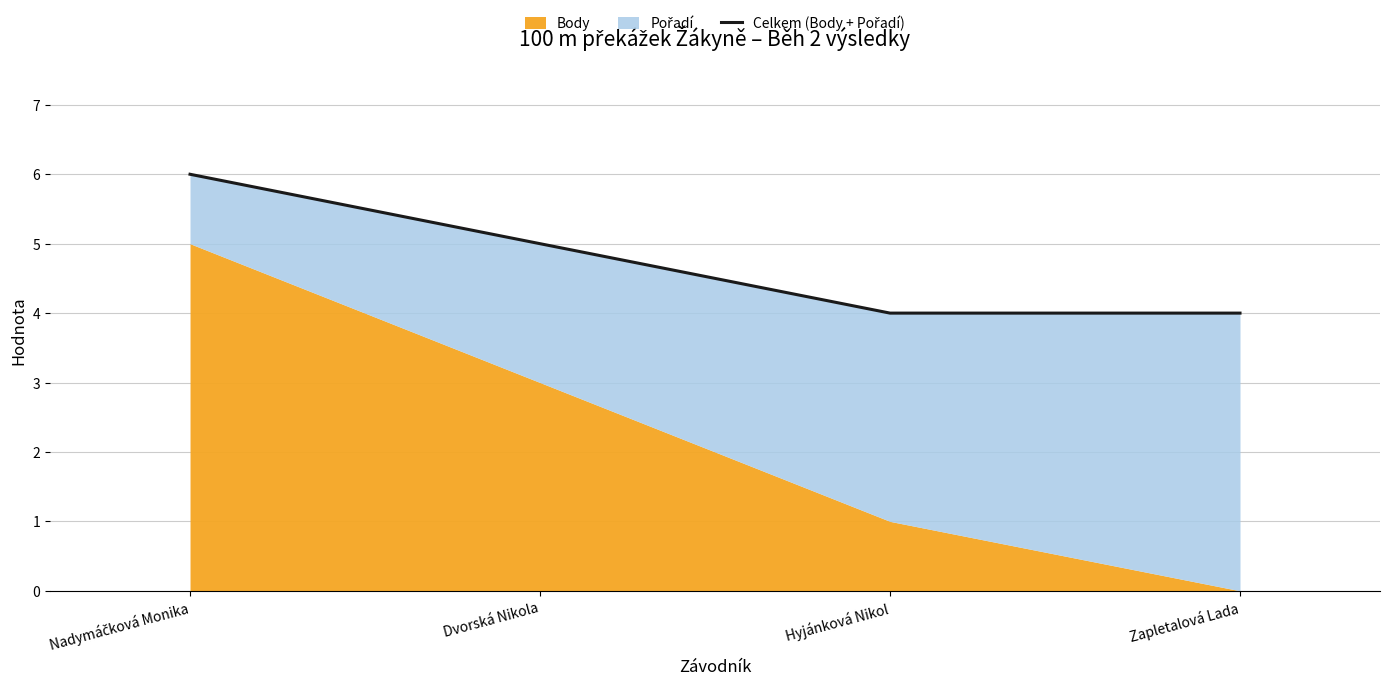

Rank the categories by value from highest to lowest.

Nadymáčková Monika, Dvorská Nikola, Hyjánková Nikol, Zapletalová Lada